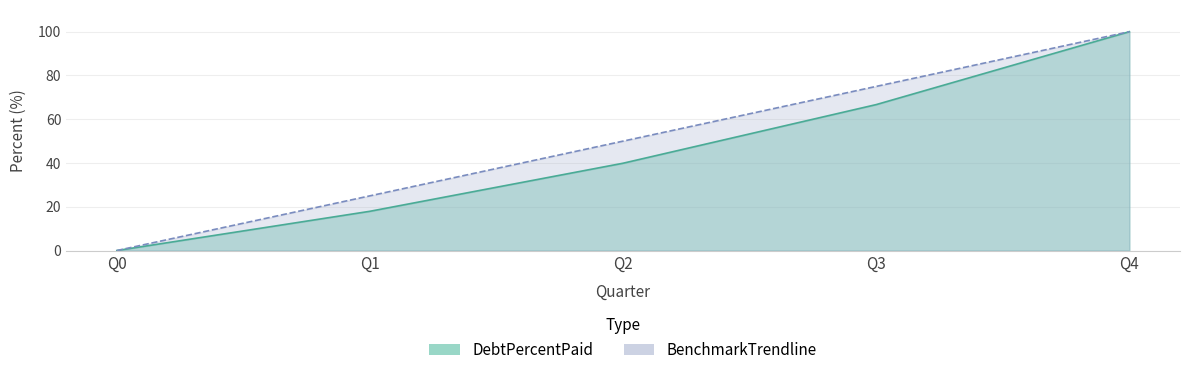

Reading right to left, extract all data points from this chart.

DebtPercentPaid: 100.0	66.7	39.9	17.9	0.0
BenchmarkTrendline: 100.0	75.0	50.0	25.0	0.0